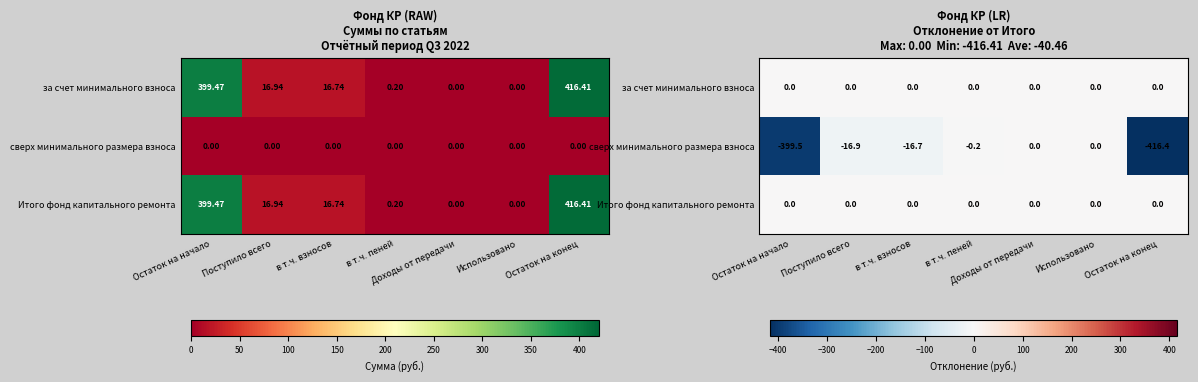

What is the lowest value of the сверх минимального размера взноса series?

-416.4